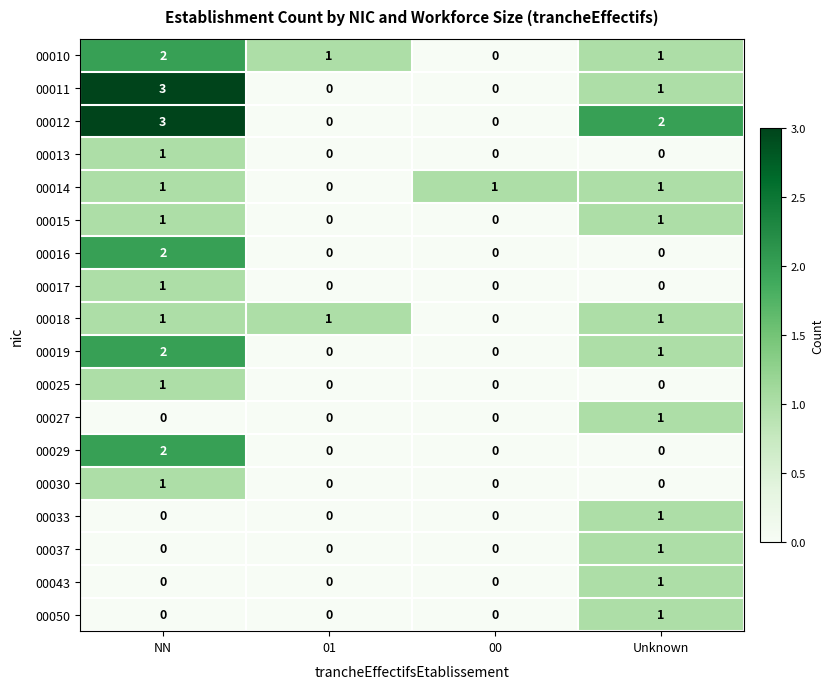

What is the sum of all 00018 values?

3